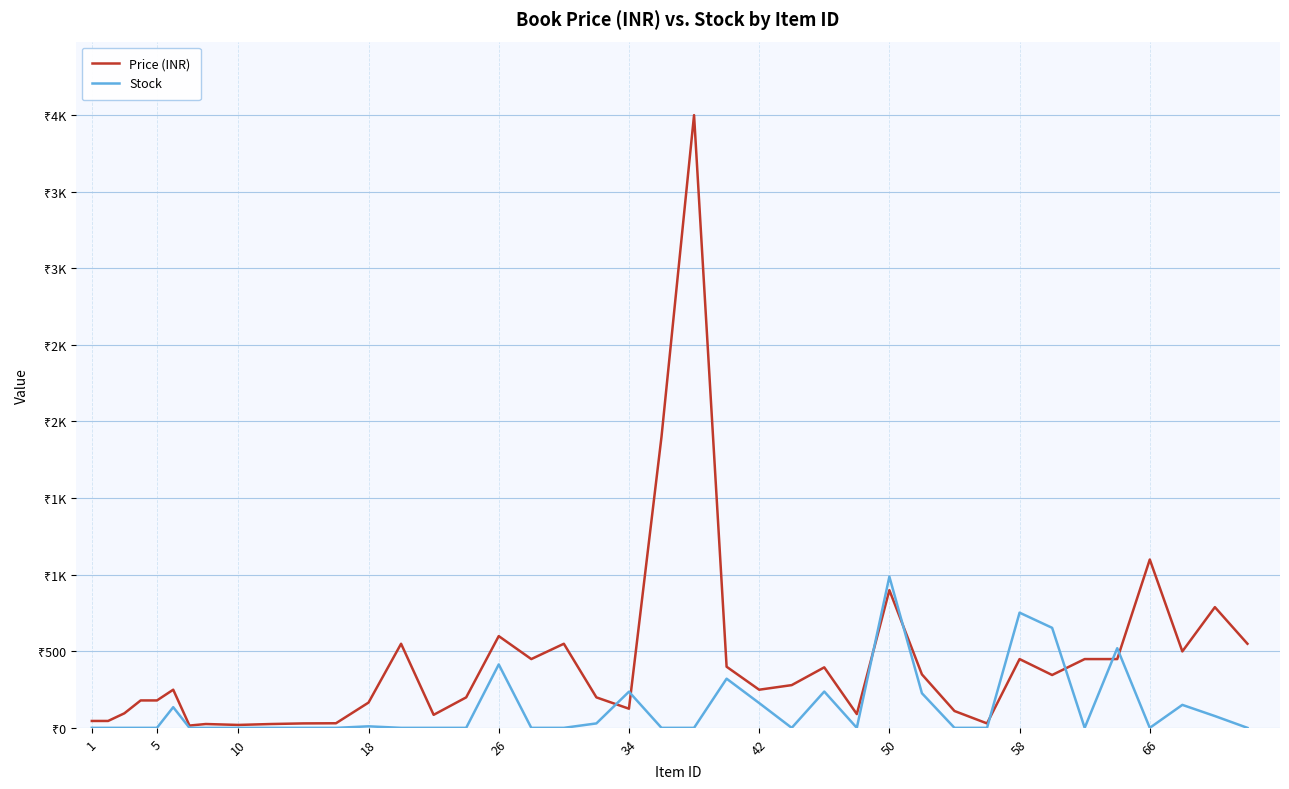

What are all the series names shown in the legend?

Price (INR), Stock